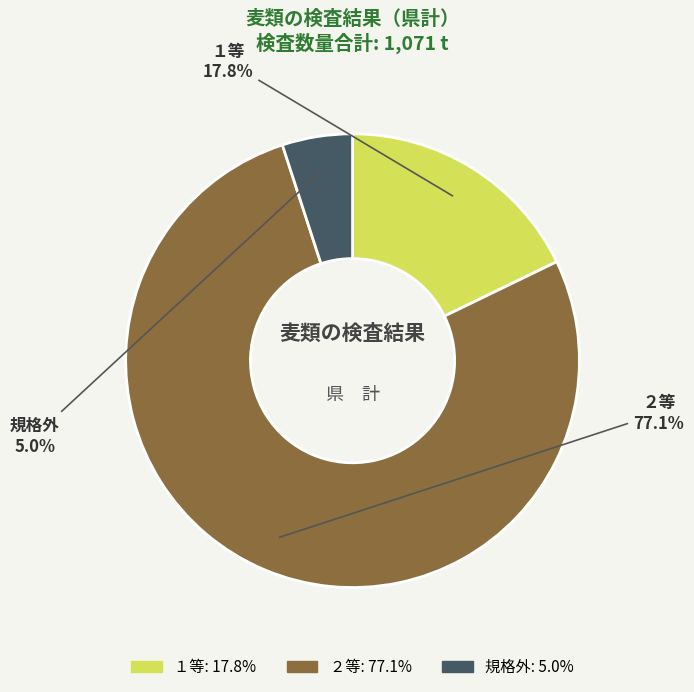

What percentage do １等 (17.8%) and ２等 (77.1%) together represent?

95.0%